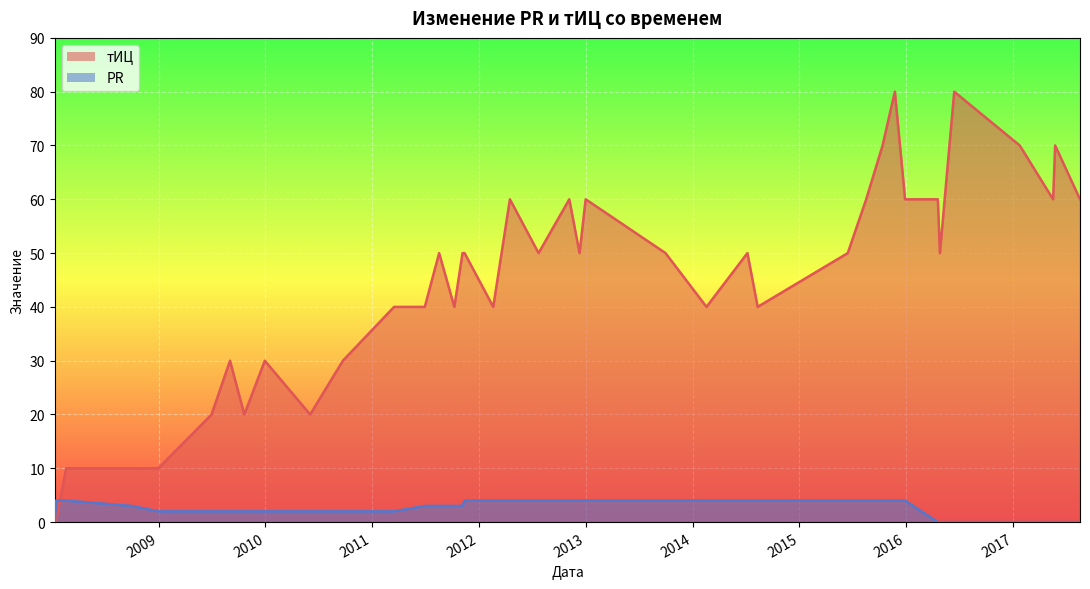

What position from the right is 2015-11-23?

9